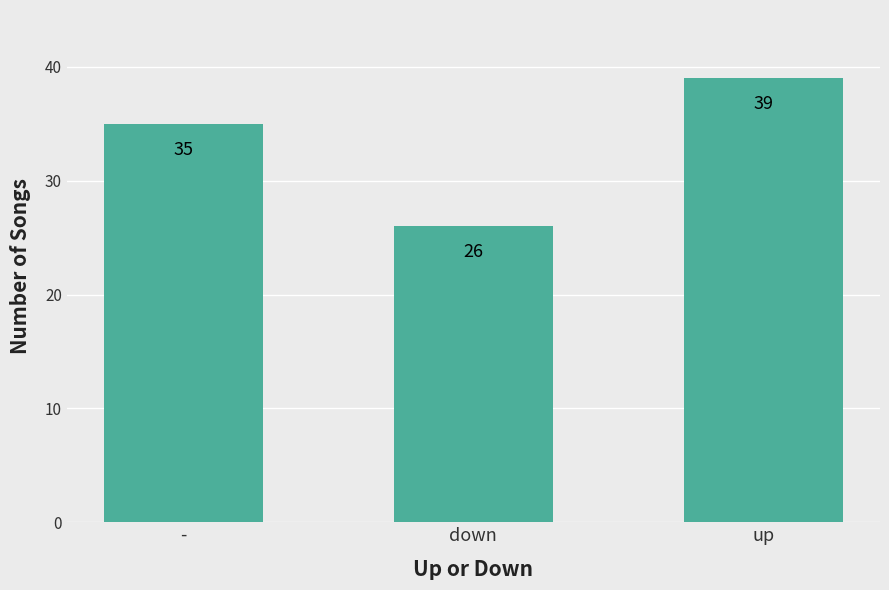

Count the values in the range 26 to 39.

3